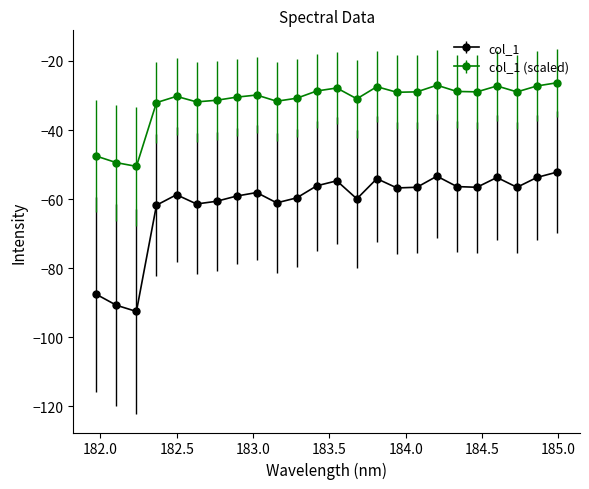

Does the chart have visible grid lines?

No